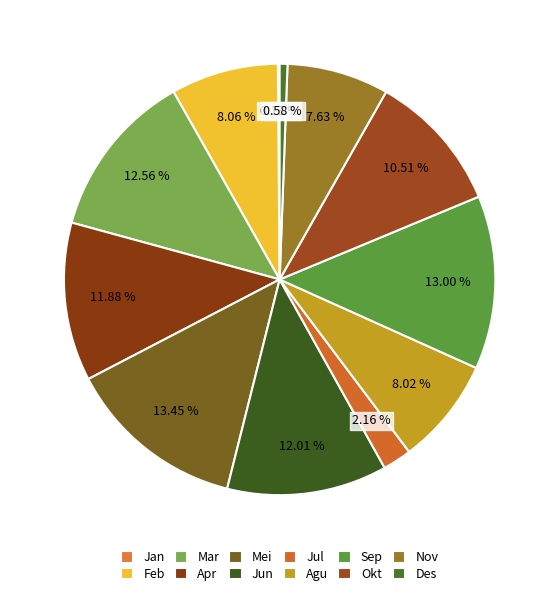

Is it true that Apr is 12% of the pie?

True